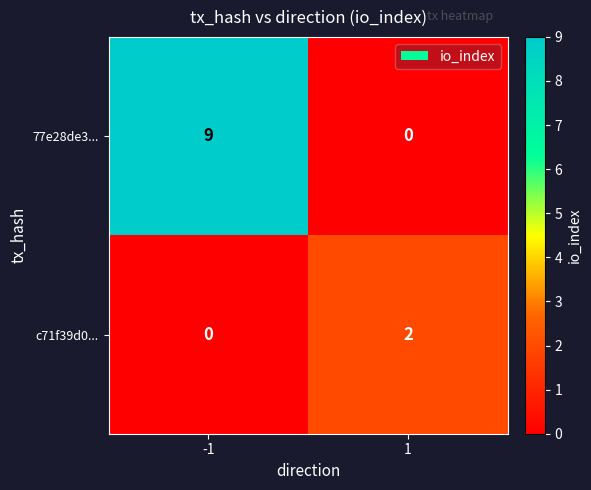

Rank the series by their maximum value, from lowest to highest.

c71f39d0..., 77e28de3...